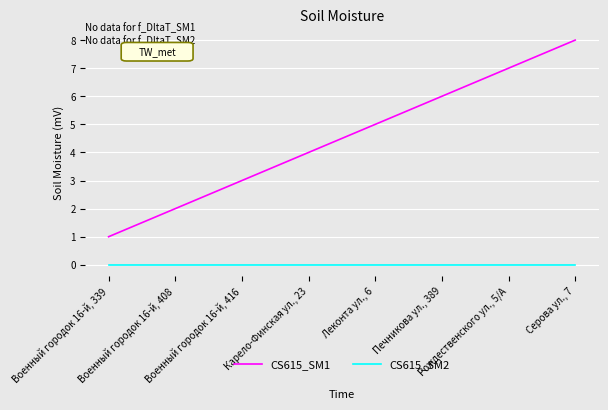

Between Карело-Финская ул., 23 and Леконта ул., 6, which series saw the biggest shift?

CS615_SM1